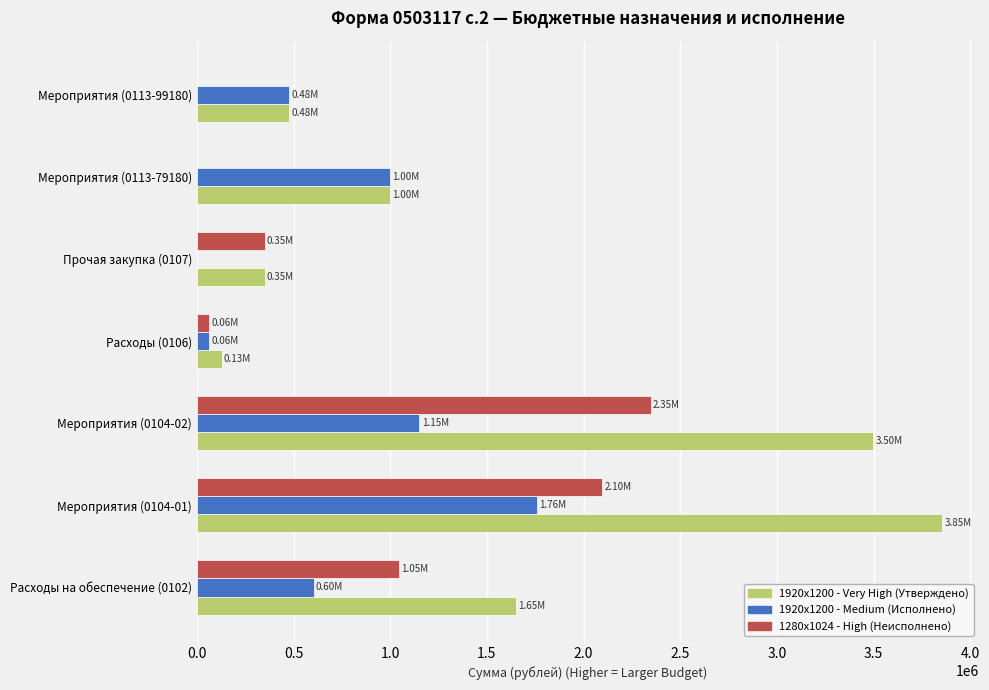

At which category is the sum across all series the highest?

Мероприятия (0104-01)